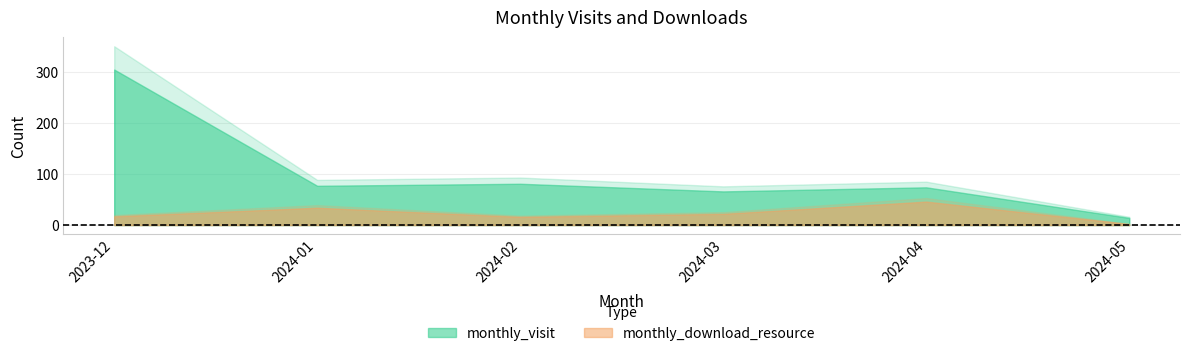

List the series in order of their peak value, highest first.

monthly_visit, monthly_download_resource